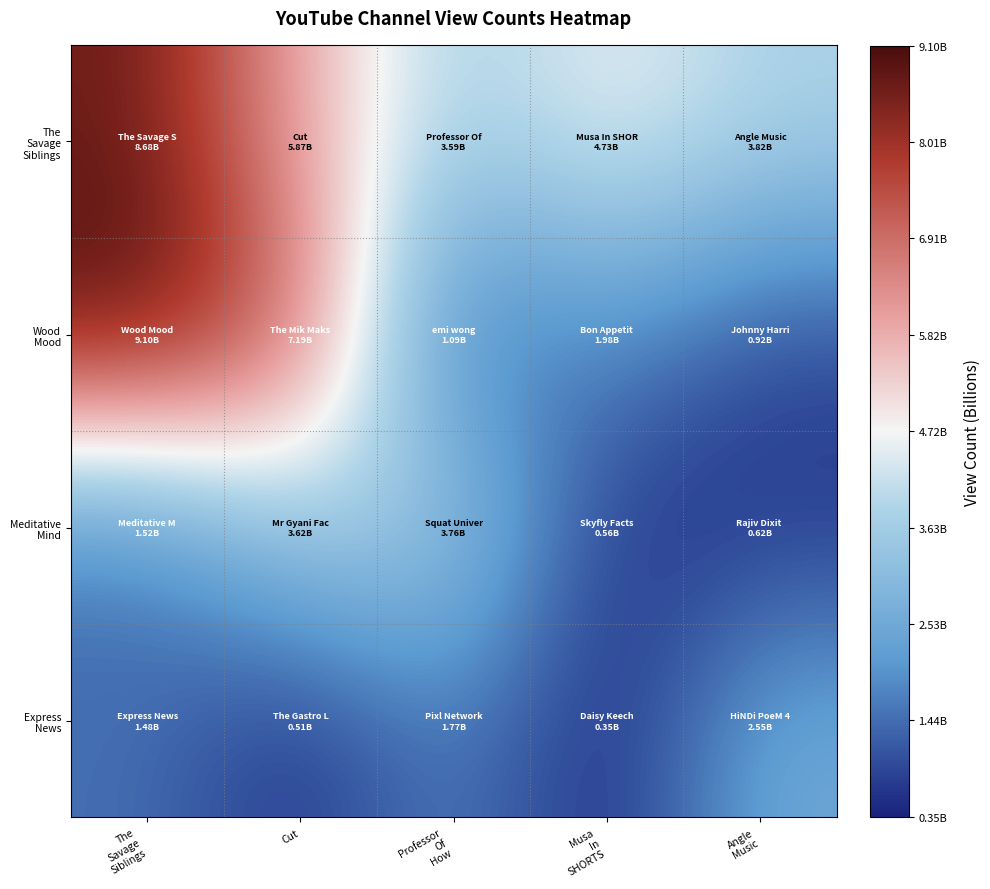

Which label corresponds to the smallest value in the chart?

Musa
In
SHORTS